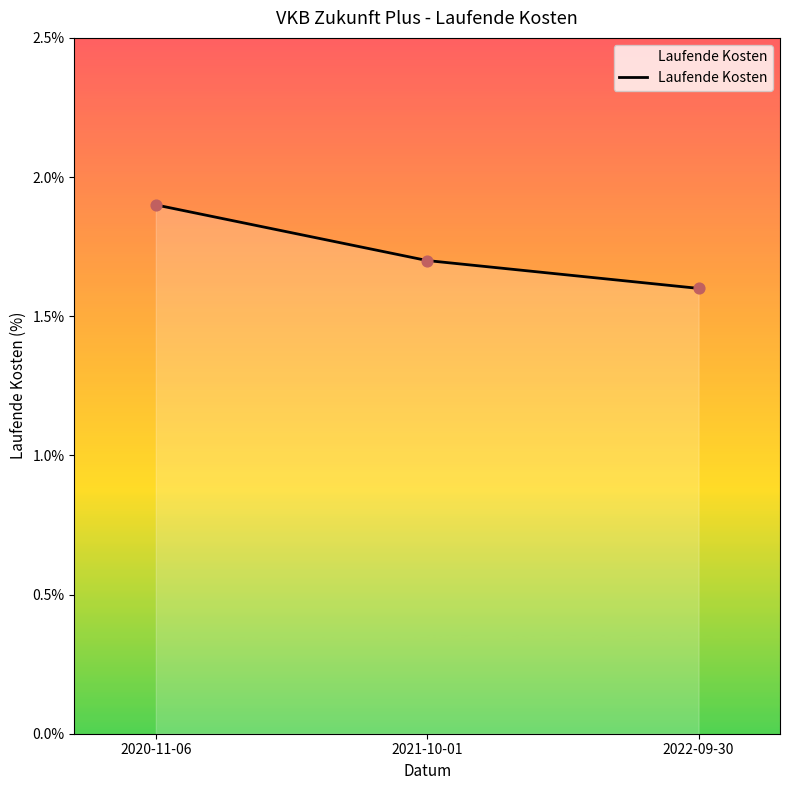

Approximately how many times larger is the value at 2021-10-01 compared to 2020-11-06?

0.9